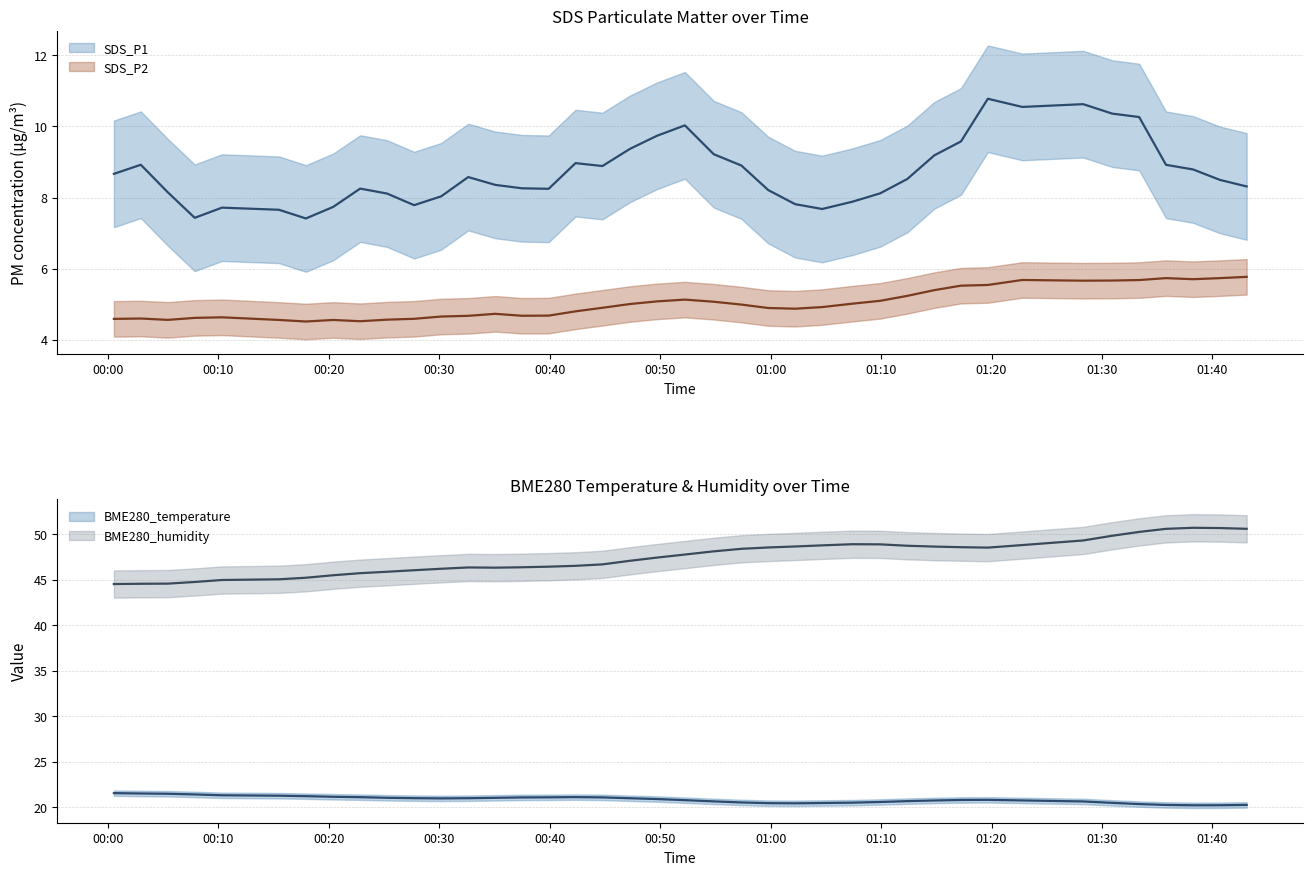

List the labels in order of BME280_temperature value, smallest first.

2022/05/14 01:35:48, 2022/05/14 01:38:15, 2022/05/14 01:33:22, 2022/05/14 01:40:41, 2022/05/14 01:43:06, 2022/05/14 01:04:40, 2022/05/14 00:57:21, 2022/05/14 01:02:13, 2022/05/14 01:30:56, 2022/05/14 00:59:47, 2022/05/14 01:07:25, 2022/05/14 01:09:55, 2022/05/14 00:54:51, 2022/05/14 01:12:23, 2022/05/14 00:52:14, 2022/05/14 01:28:18, 2022/05/14 01:14:49, 2022/05/14 00:30:10, 2022/05/14 01:17:14, 2022/05/14 01:19:40, 2022/05/14 01:22:47, 2022/05/14 00:32:37, 2022/05/14 00:27:43, 2022/05/14 00:44:46, 2022/05/14 00:42:20, 2022/05/14 00:49:42, 2022/05/14 00:35:04, 2022/05/14 00:25:16, 2022/05/14 00:17:55, 2022/05/14 00:47:16, 2022/05/14 00:20:23, 2022/05/14 00:22:50, 2022/05/14 00:37:29, 2022/05/14 00:39:54, 2022/05/14 00:15:29, 2022/05/14 00:05:25, 2022/05/14 00:07:51, 2022/05/14 00:10:19, 2022/05/14 00:00:32, 2022/05/14 00:02:58